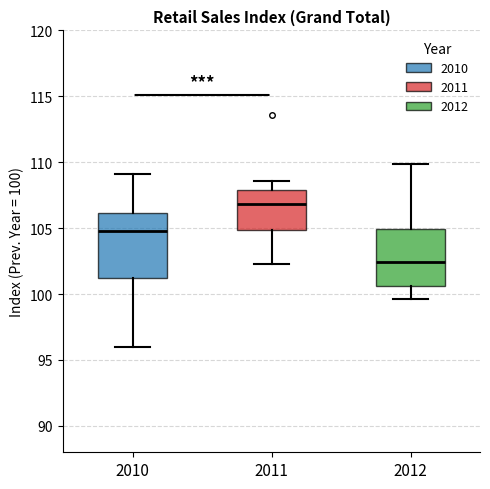

Reading left to right, transcribe this box plot: for each box, give where its median line is, the range the box spans, and where its two whiskers end, as read against the y-axis. The values are not printed on the chart, so give them approximately, as read against the axis.

2010: median 105.0, box 101.0 to 106.0, whiskers 96.0 to 109.0
2011: median 107.0, box 105.0 to 108.0, whiskers 102.5 to 108.5
2012: median 102.5, box 100.5 to 105.0, whiskers 99.5 to 110.0